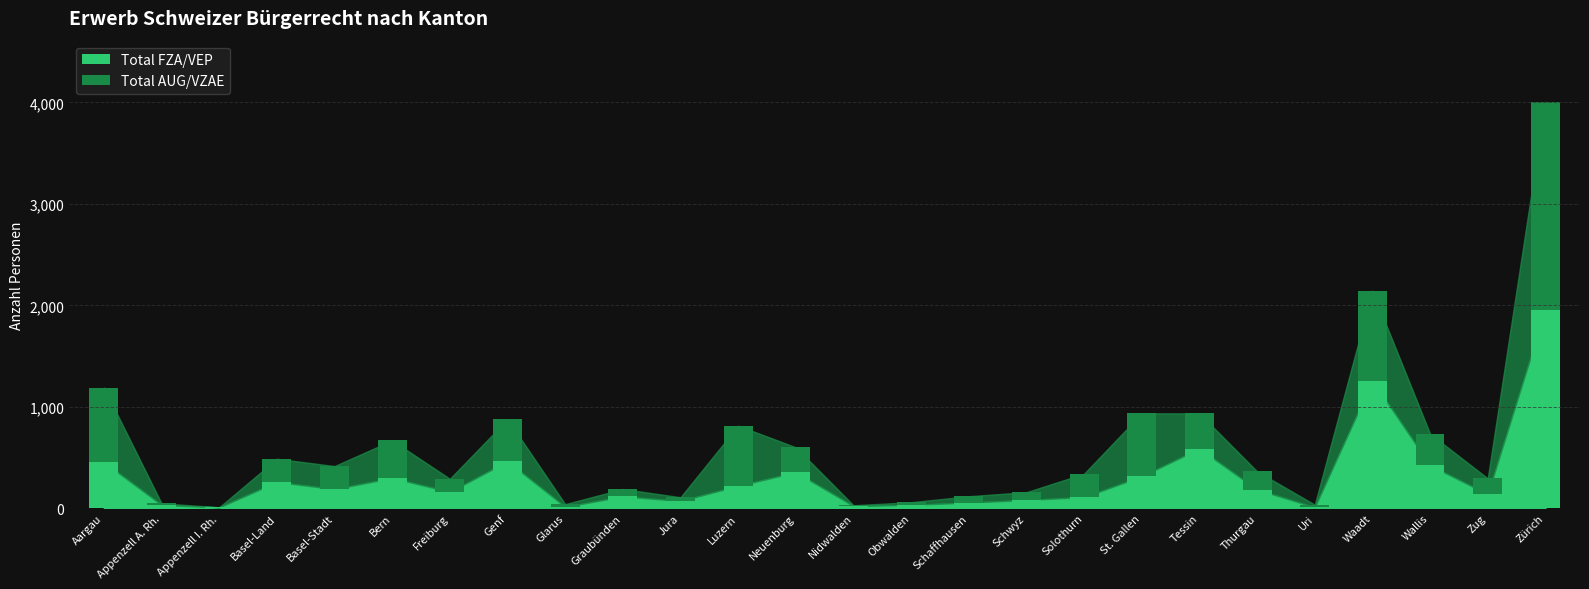

Count the number of data series in this chart.

2